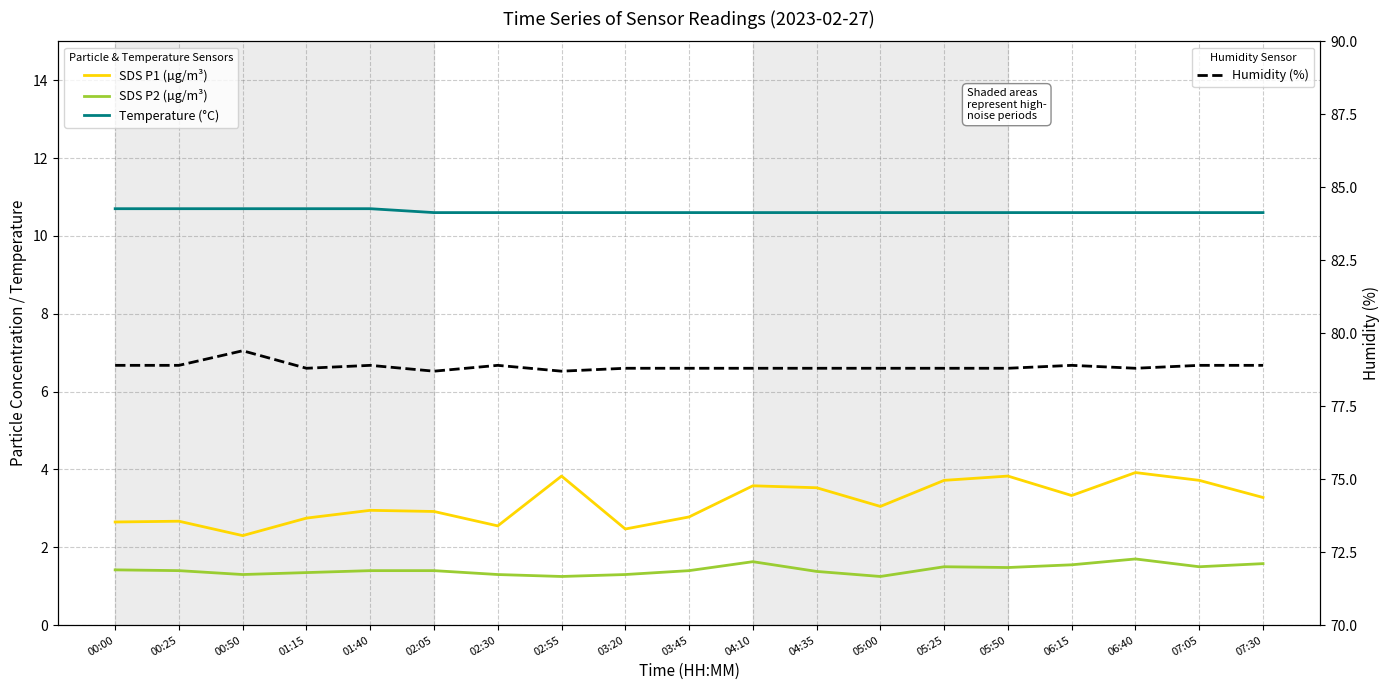

Read the SDS P2 value at 01:15.

1.4